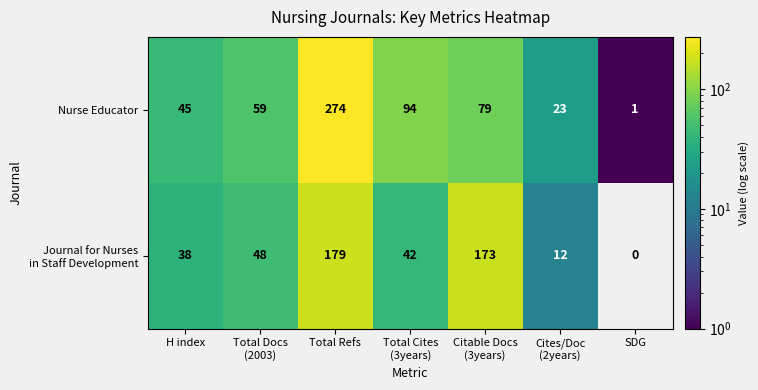

Which series changed the most between Total Refs and SDG?

Nurse Educator